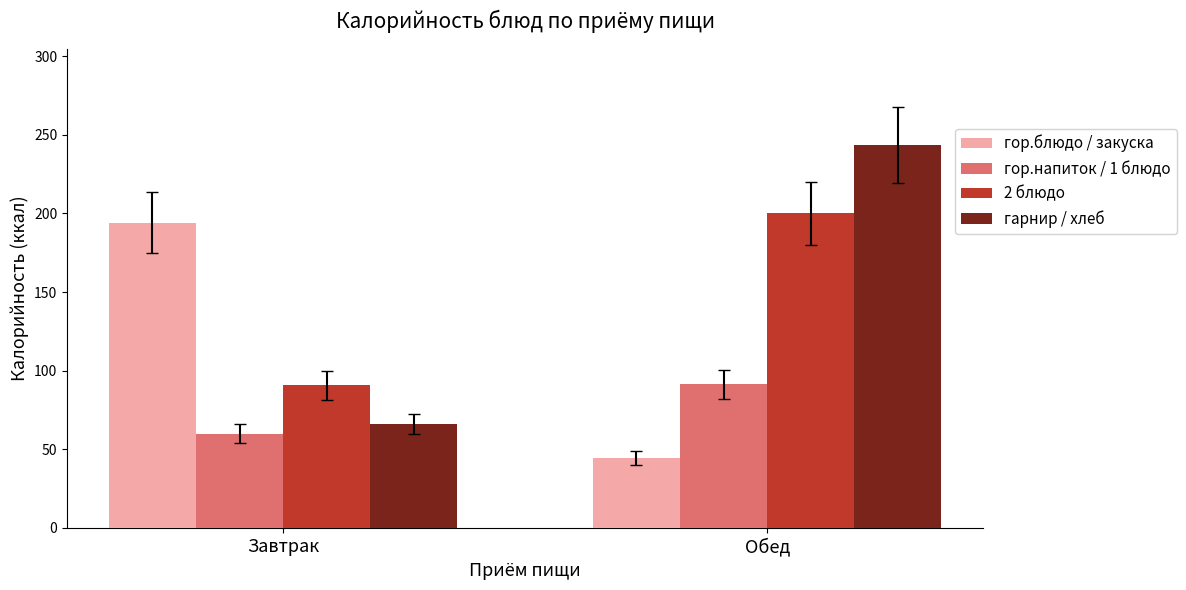

How many groups of bars are there?

2